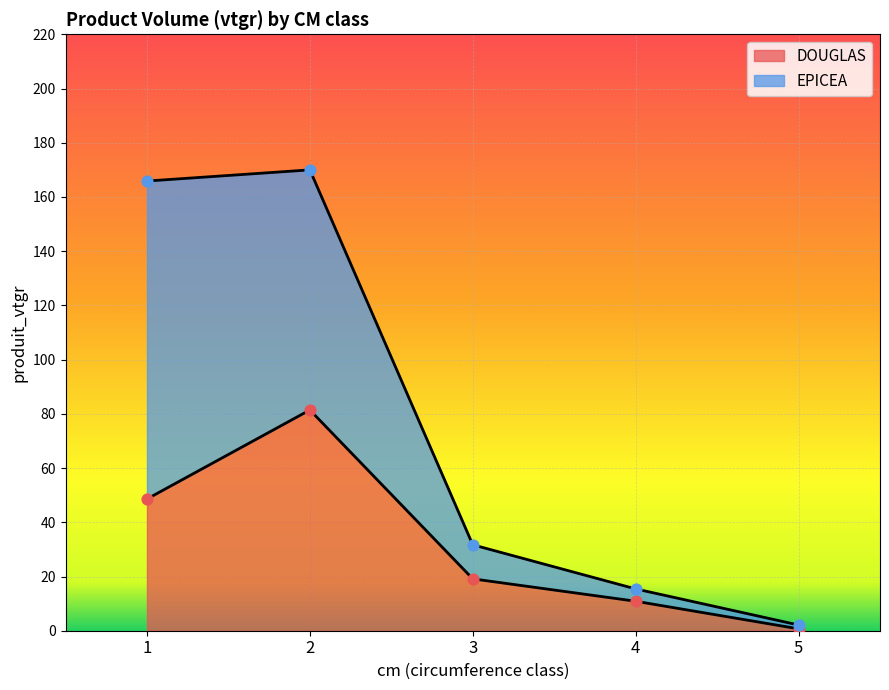

Between 4 and 1, which is larger?

1